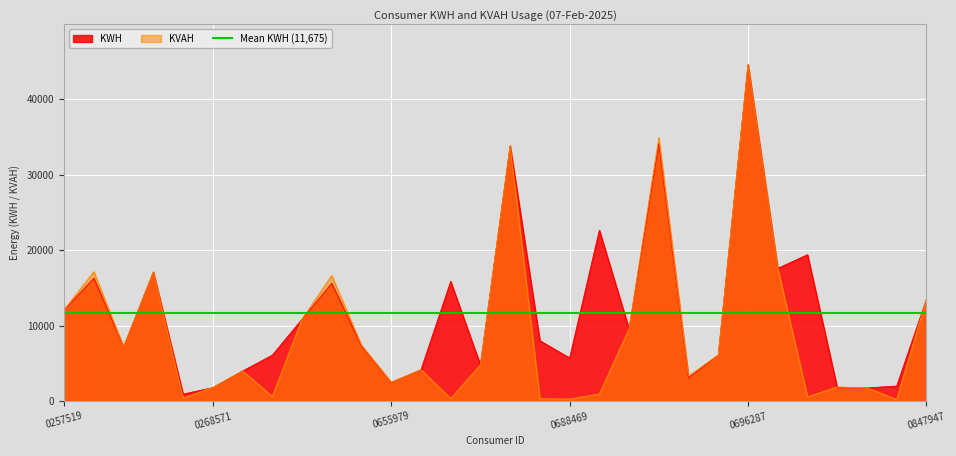

True or false: KVAH has a value of 1942.0 at 1000688466.

False